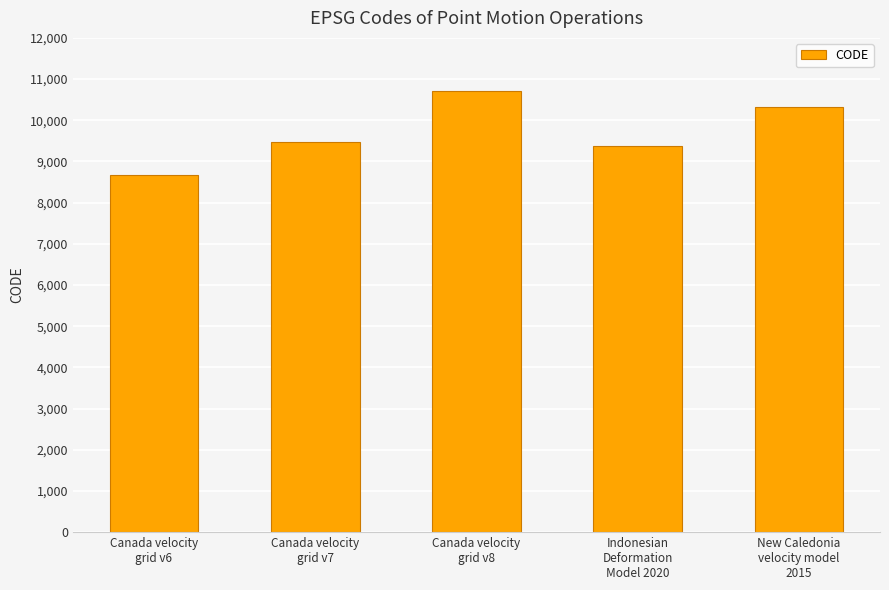

What is the change in value from Canada velocity
grid v8 to New Caledonia
velocity model
2015?

-384